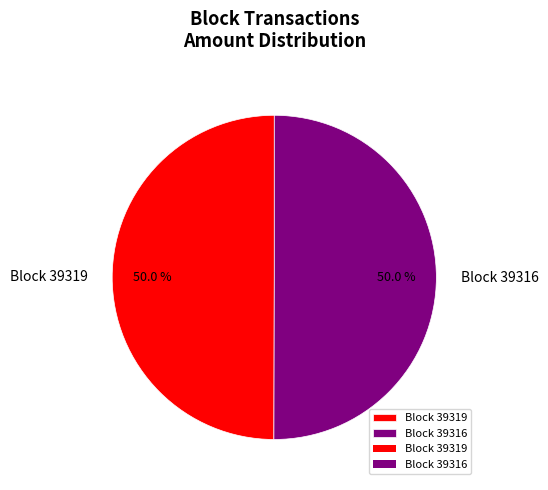

Approximately how many times larger is the value at Block 39319 compared to Block 39316?

1.0